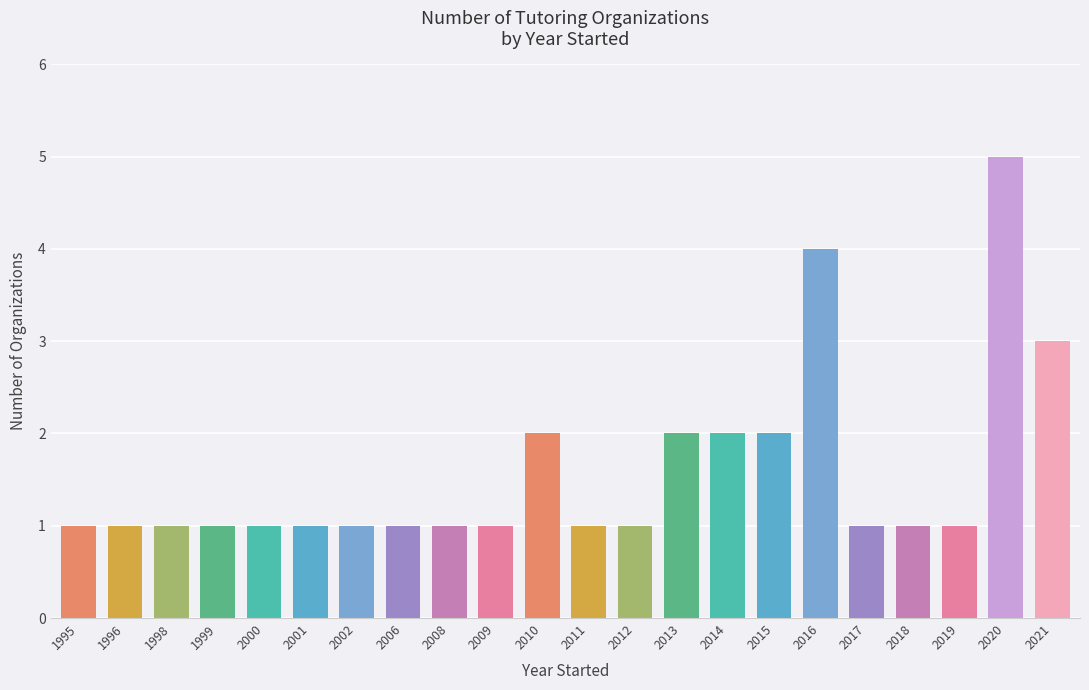

The value at 2012 is 1. True or false?

True